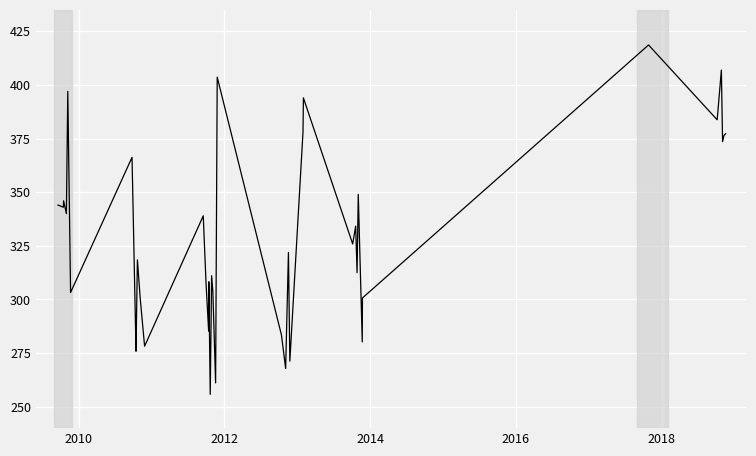

What is the smallest value displayed?

255.8